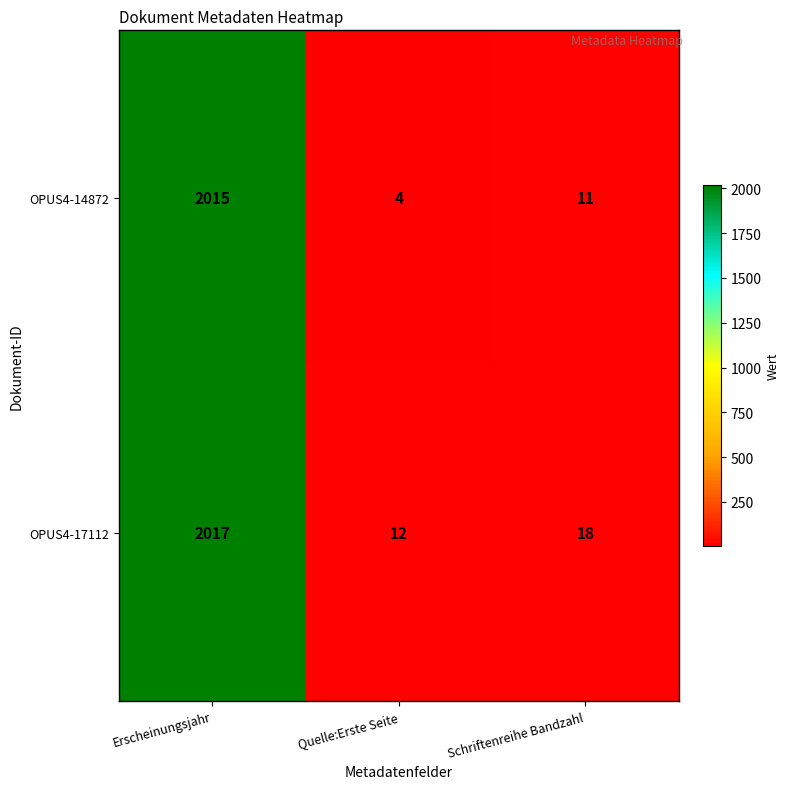

Count the number of categories in the chart.

3